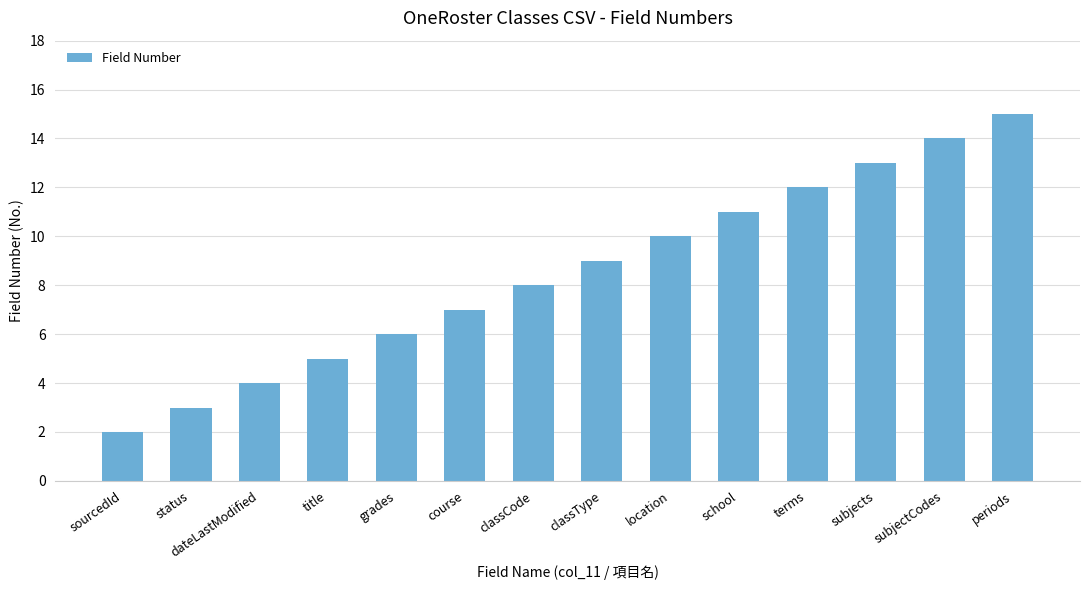

What is the label of the 3rd bar from the right?

subjects